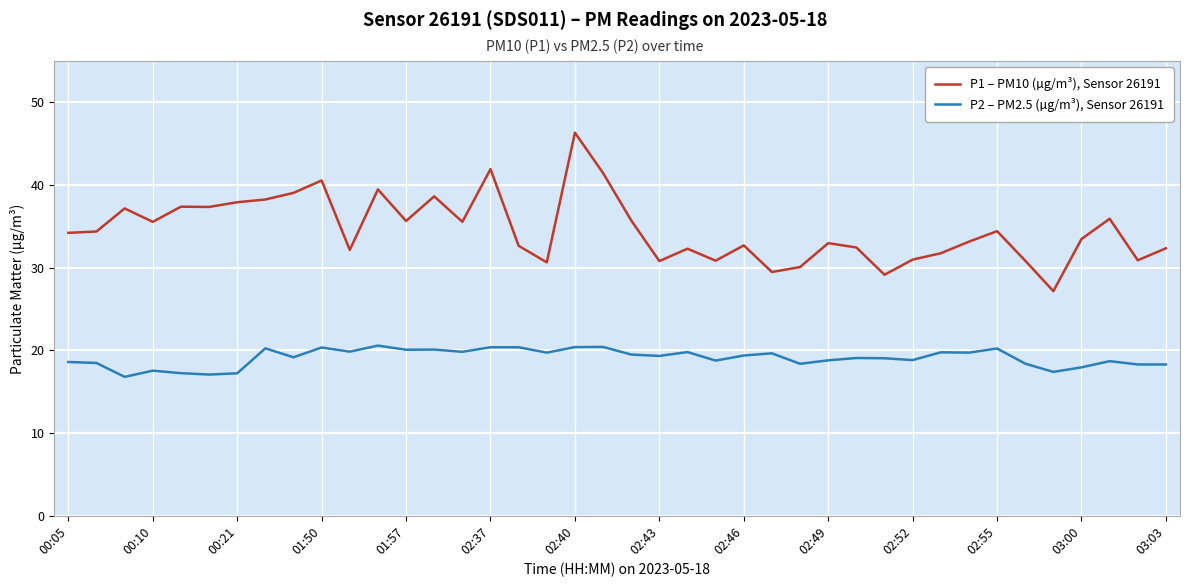

True or false: P1 – PM10 (µg/m³), Sensor 26191 and P2 – PM2.5 (µg/m³), Sensor 26191 intersect in this chart.

False